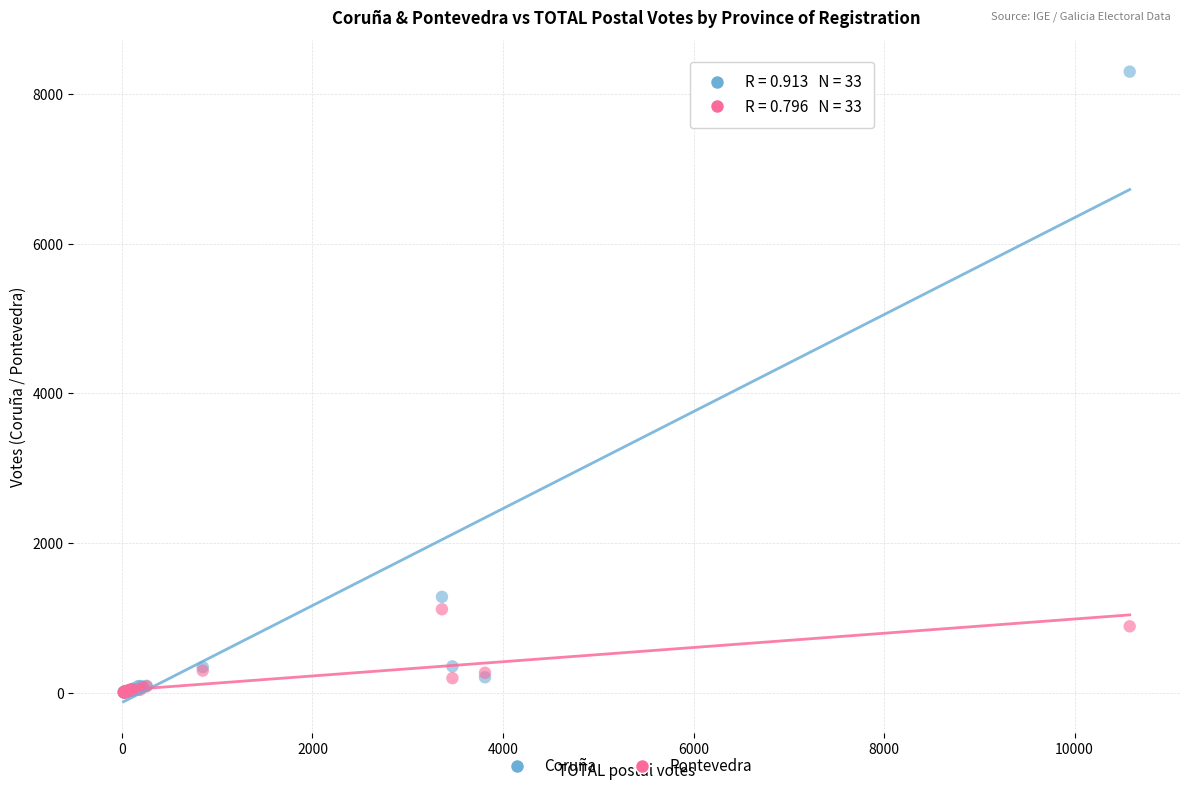

In the Coruña series, what Y value is closest to 4152?

1281